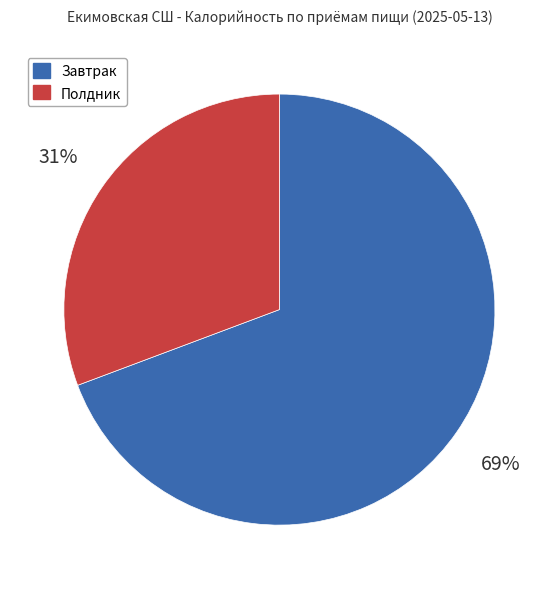

Rank the categories by value from highest to lowest.

Завтрак, Полдник